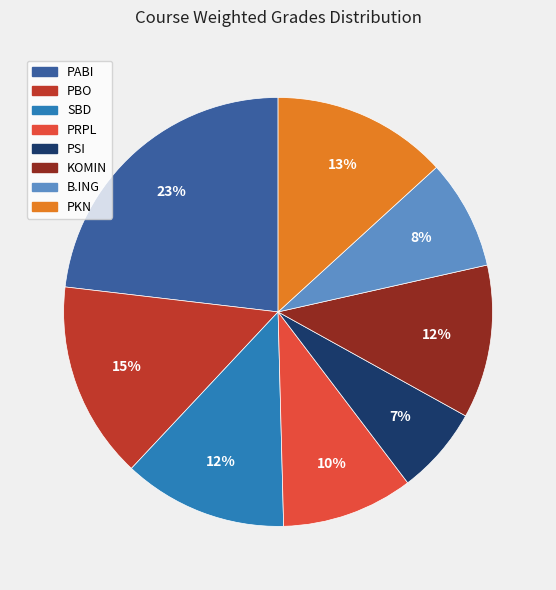

Is there a majority slice in this chart?

No